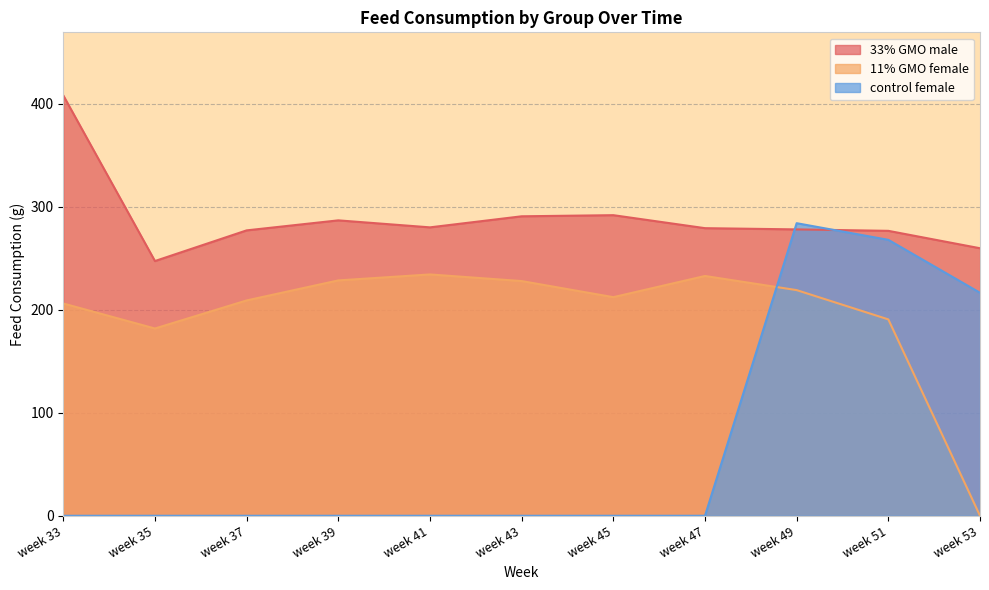

Reading right to left, extract all data points from this chart.

33% GMO male: 259.7	276.6	277.9	279.1	291.8	290.7	279.9	286.7	277.0	247.2	408.0
11% GMO female: 0.0	190.6	219.0	232.7	212.2	227.8	234.2	228.4	209.0	181.8	206.0
control female: 216.4	267.8	284.0	0.0	0.0	0.0	0.0	0.0	0.0	0.0	0.0